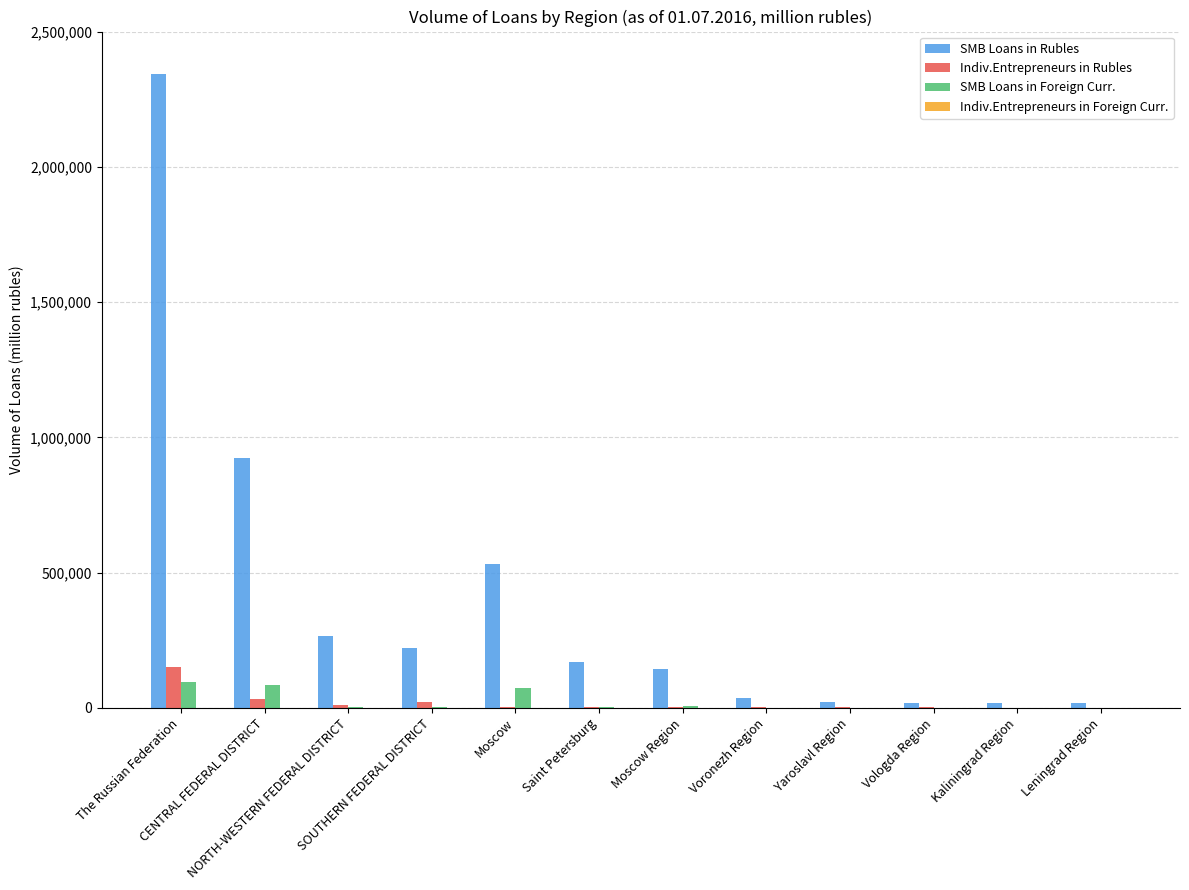

What is the greatest value displayed?

2344647